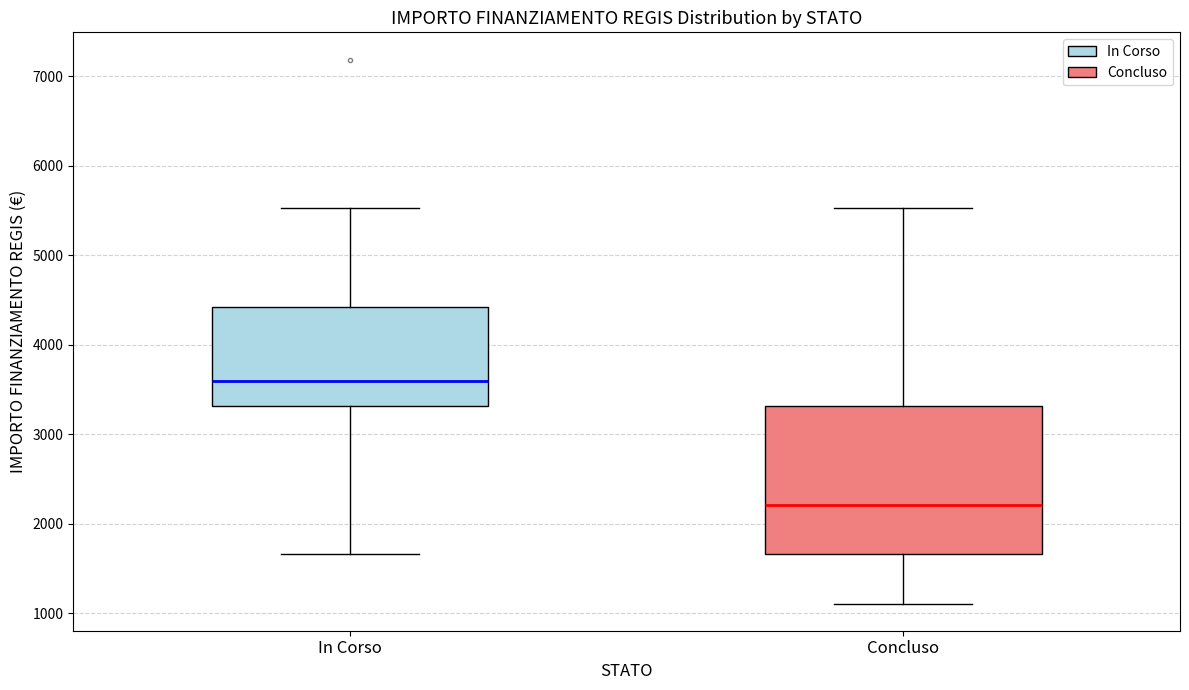

Reading left to right, read every box against the y-axis: the position of its median line, the range the box covers, and the ends of its whiskers. The values are not printed on the chart, so give them approximately, as read against the axis.

In Corso: median 3600, box 3300 to 4400, whiskers 1700 to 5500
Concluso: median 2200, box 1700 to 3300, whiskers 1100 to 5500